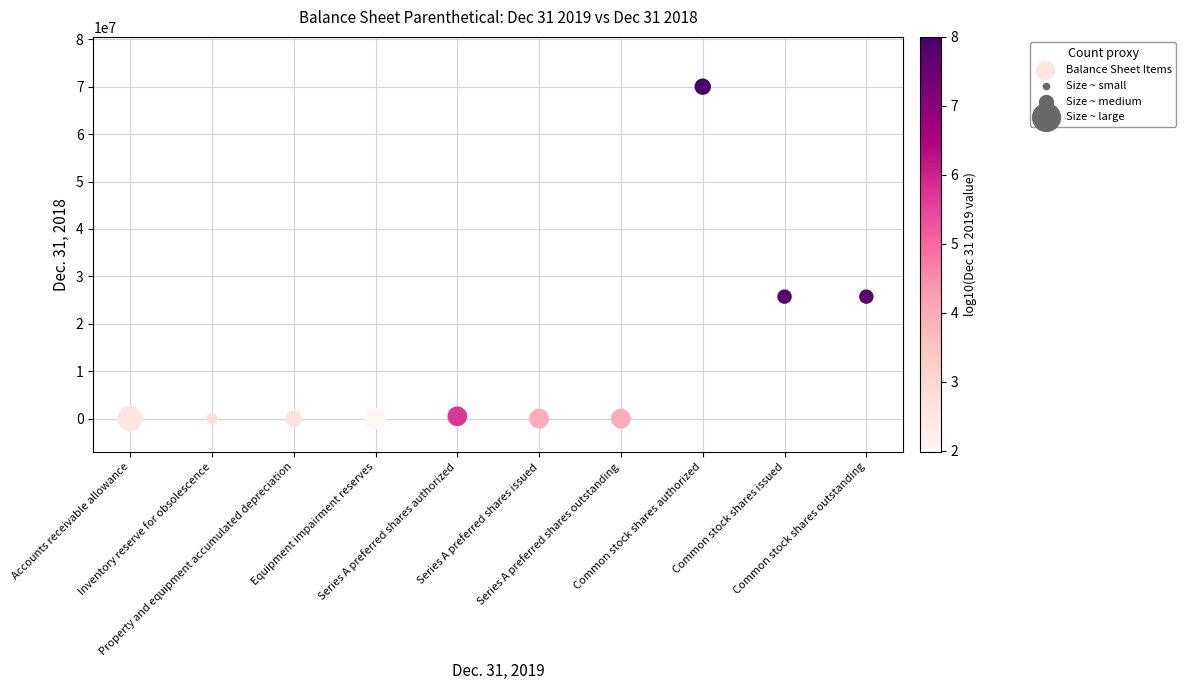

What is the range of Y values (max minus min)?

69999882